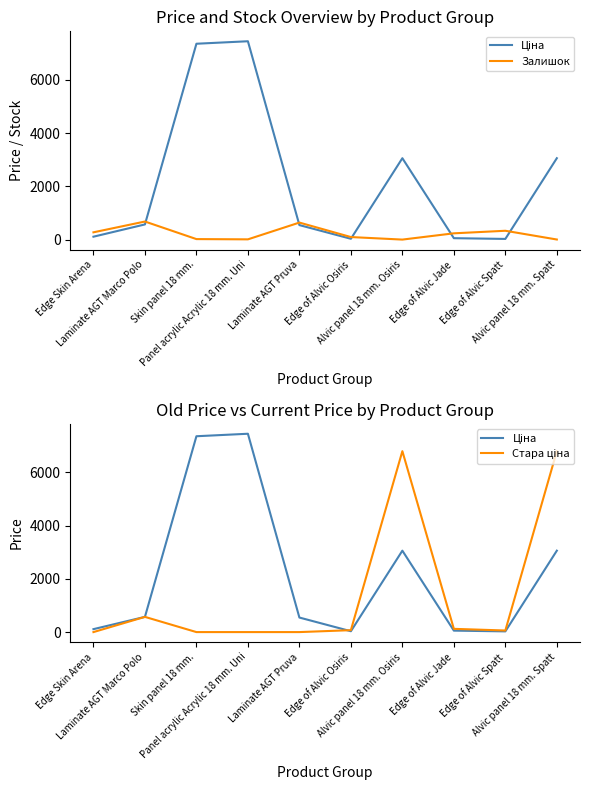

Which has a higher value, Edge Skin Arena or Edge of Alvic Spatt?

Edge Skin Arena